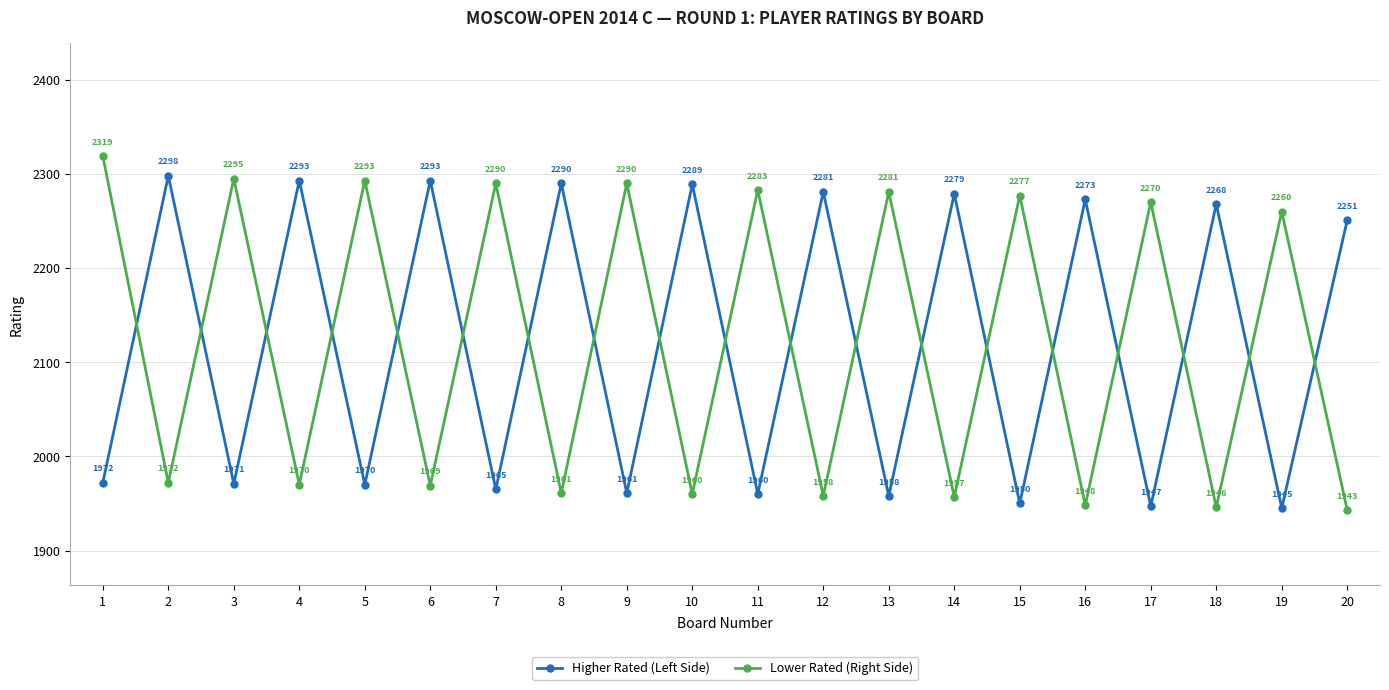

What is the value of the Lower Rated (Right Side) point at the 17th from the left?

2270